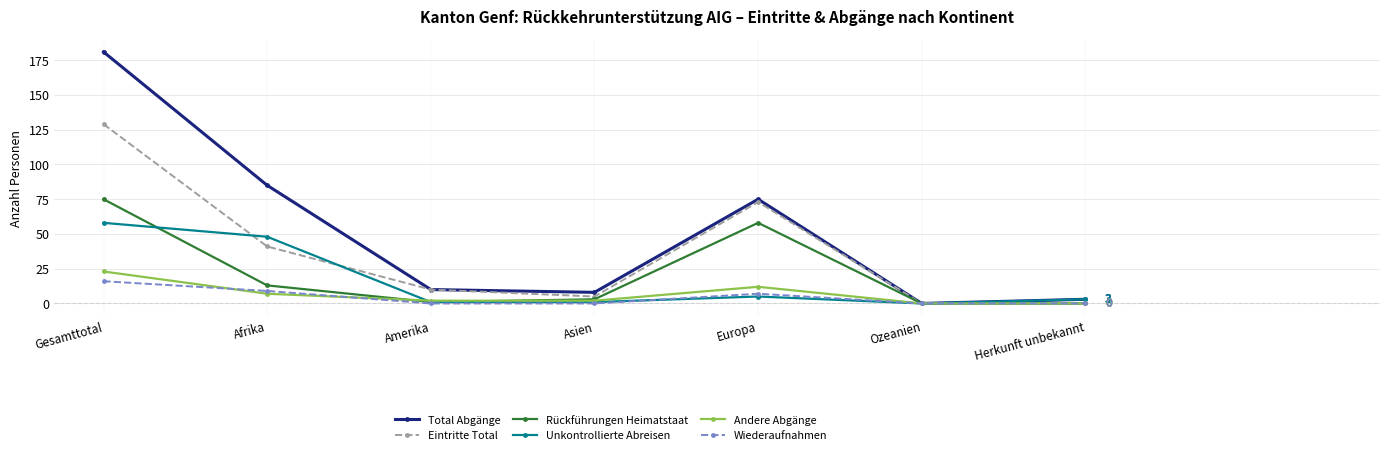

How many values in the Rückführungen Heimatstaat series are below 3?

3